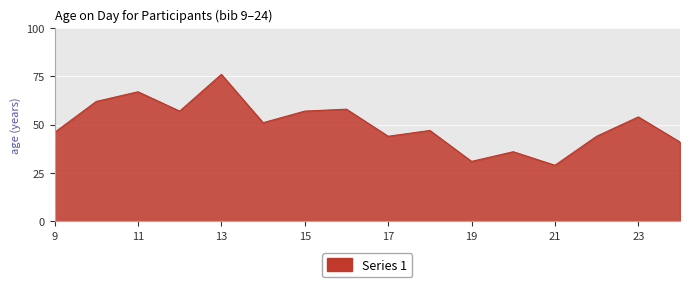

How many interior local peaks (higher than both neighbors) does the data have?

6